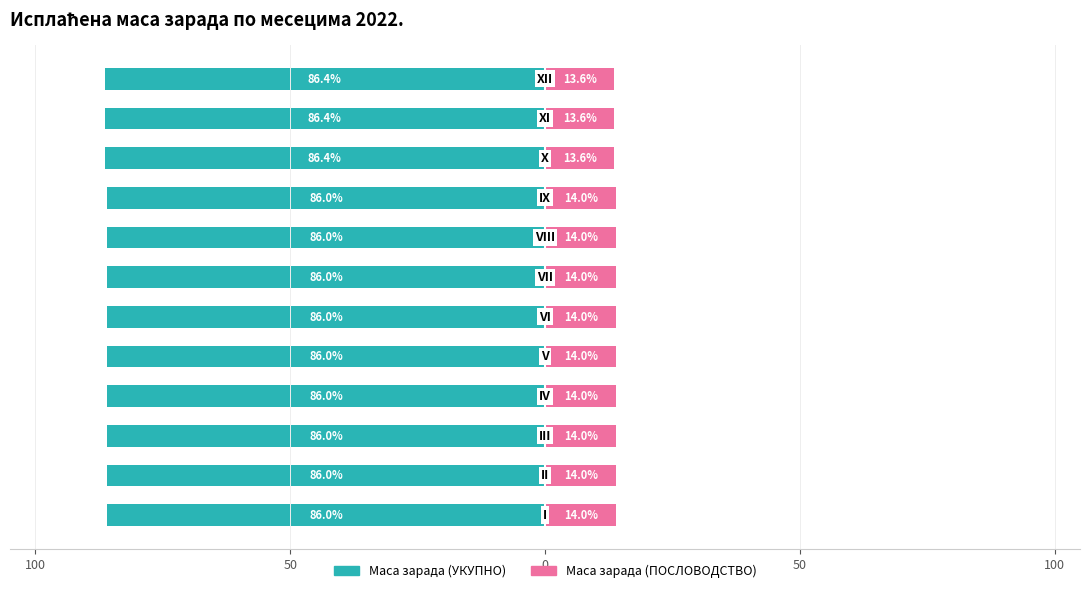

What are all the series names shown in the legend?

Маса зарада (УКУПНО), Маса зарада (ПОСЛОВОДСТВО)